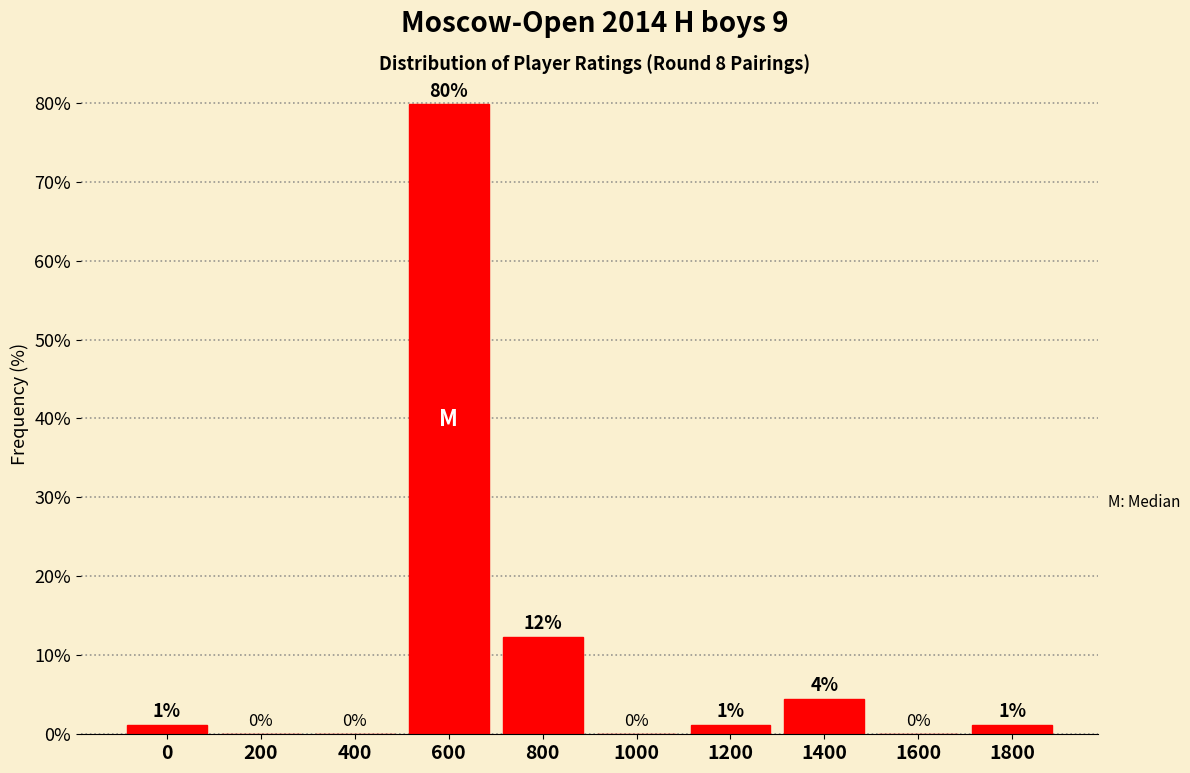

Where is the data nearest to the value 39?

800